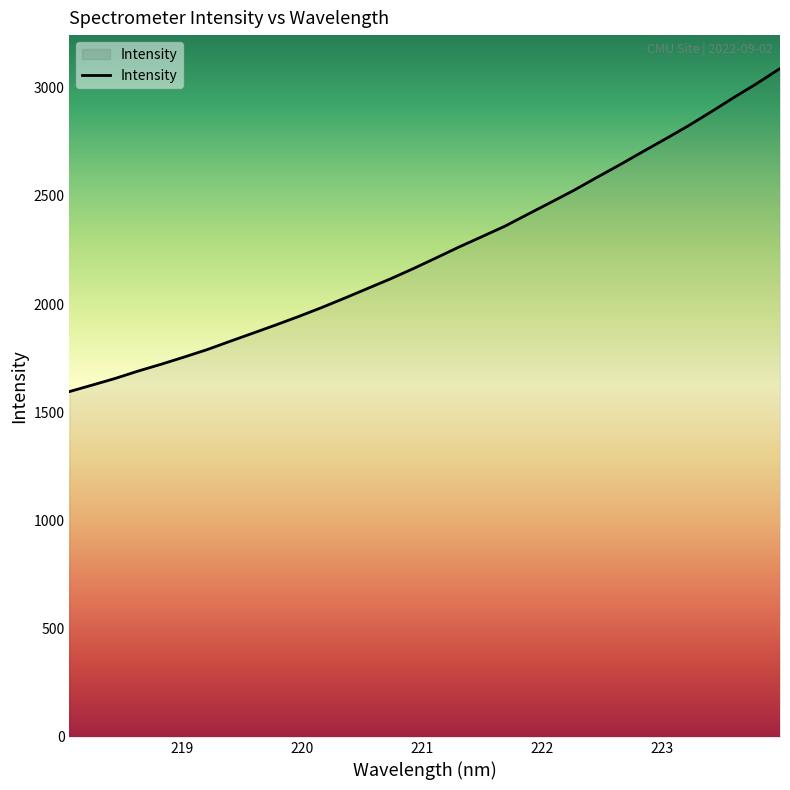

What is the maximum value shown in the chart?

3089.1